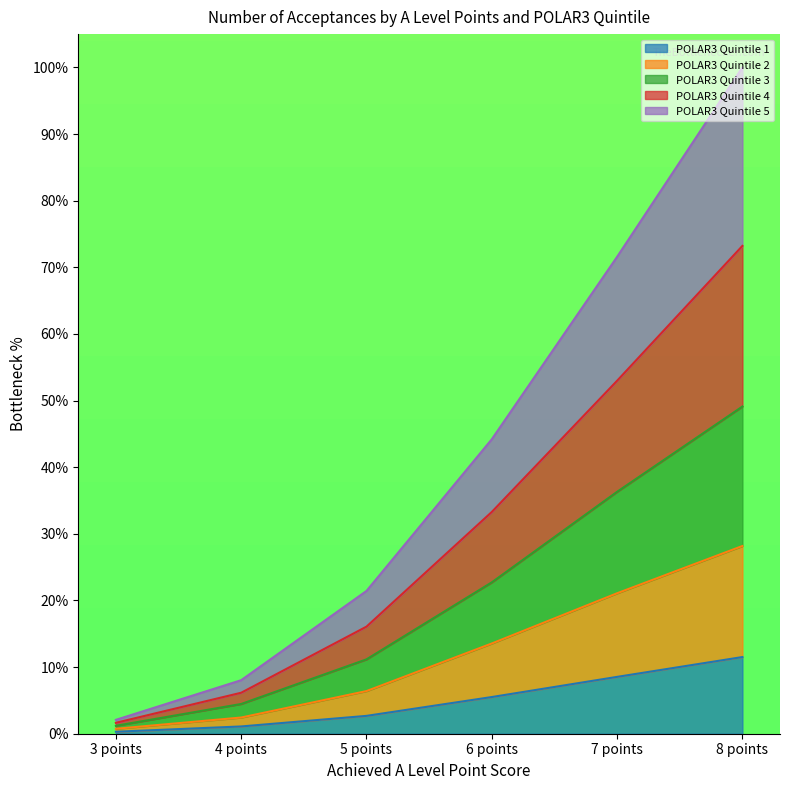

At which category is the sum across all series the highest?

8 points